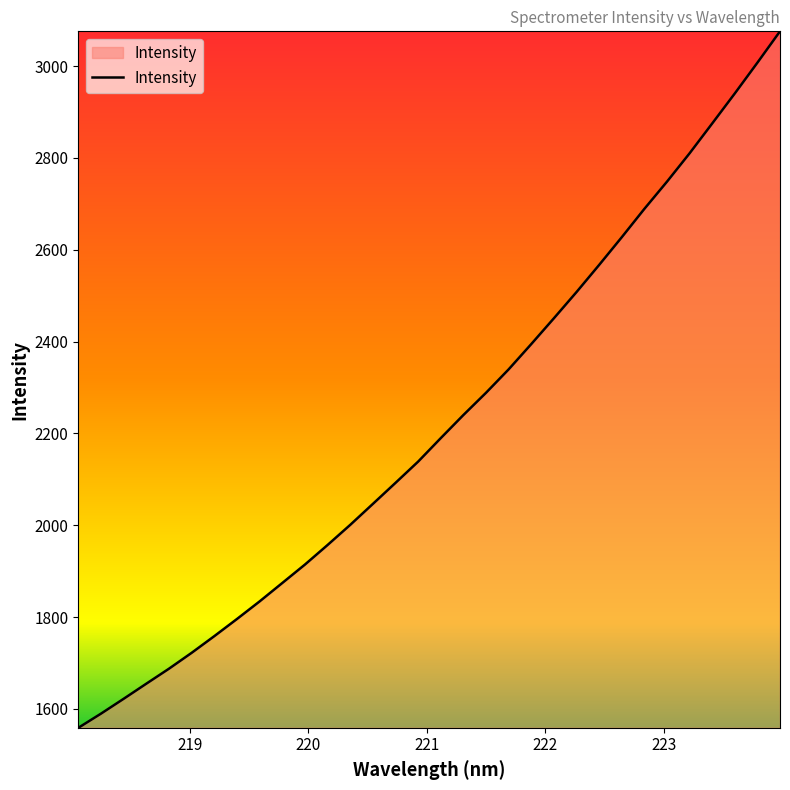

What is the minimum value shown in the chart?

1558.9